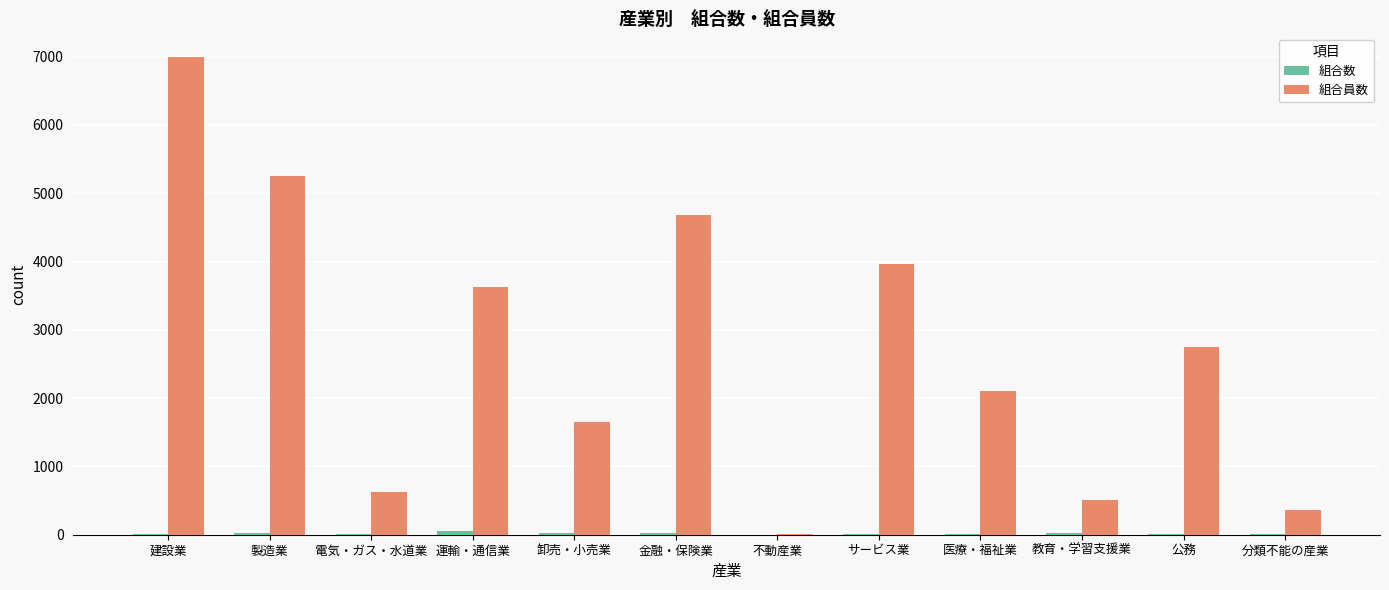

Are the bars horizontal?

No